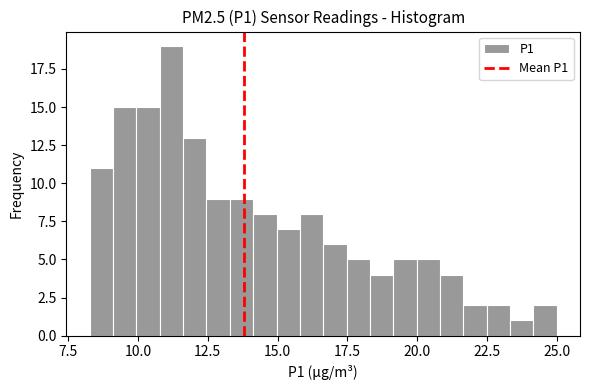

Around what value on the x-axis is the tallest bar? Give the approximate position of its centre, as read against the axis.

11.0